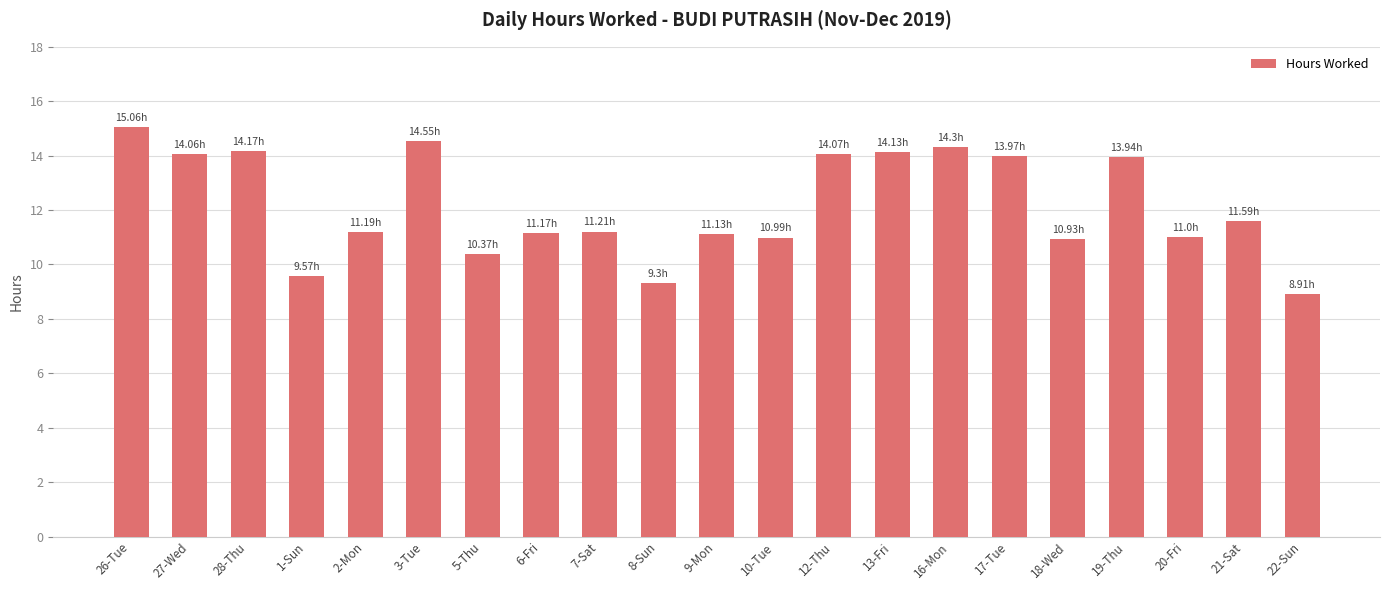

The value at 18-Wed is 10.9. True or false?

True